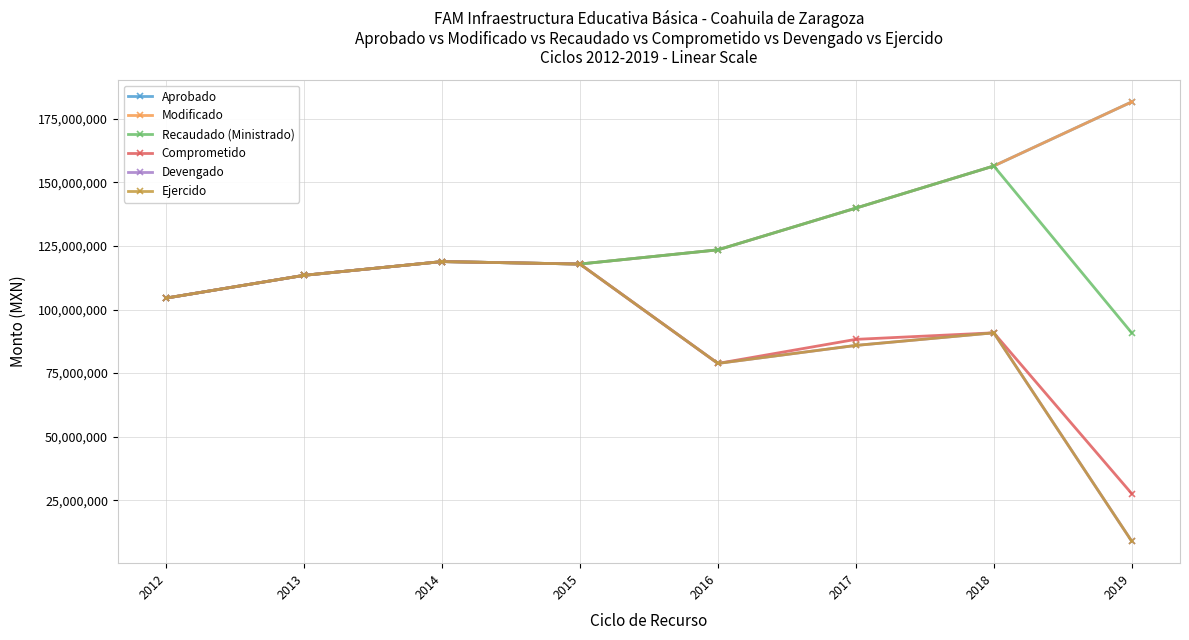

How many lines are shown in the chart?

6